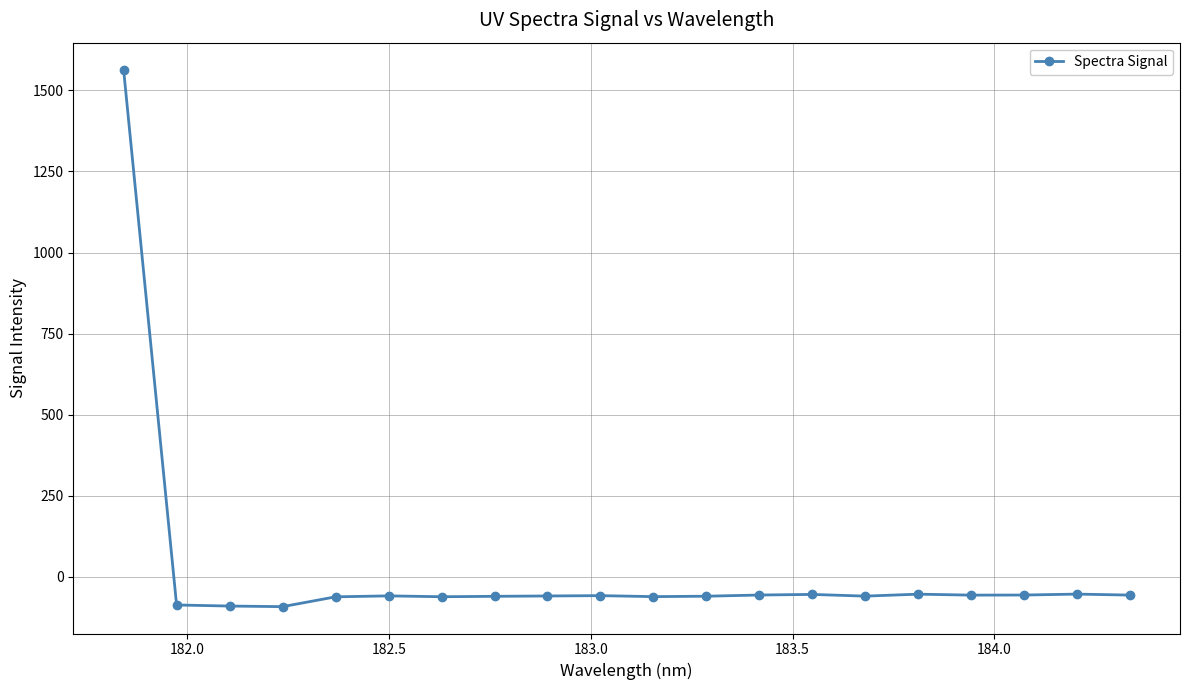

What is the maximum value shown in the chart?

1564.6